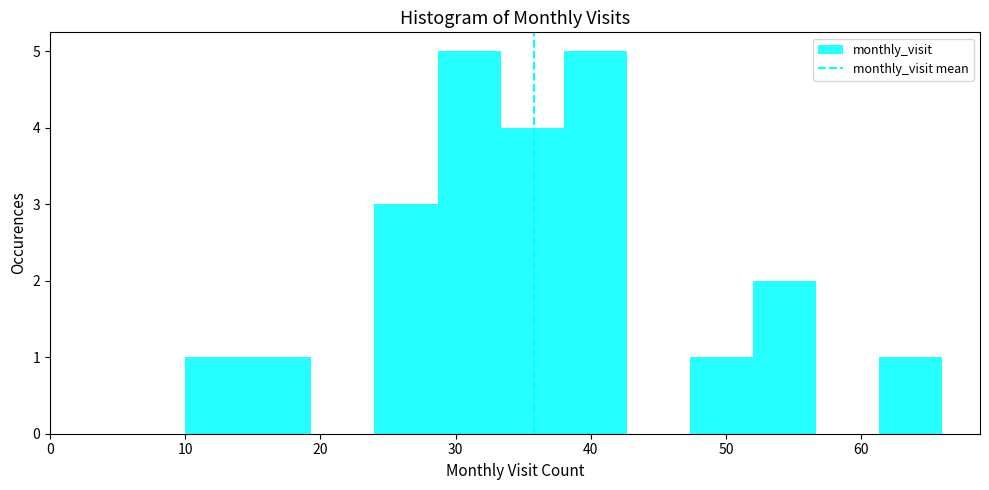

What is the height of the bar covering 15 to 19 on the x-axis? Neither the bar edges nor the heights are printed on the chart, so give them approximately, as read against the axes.

1